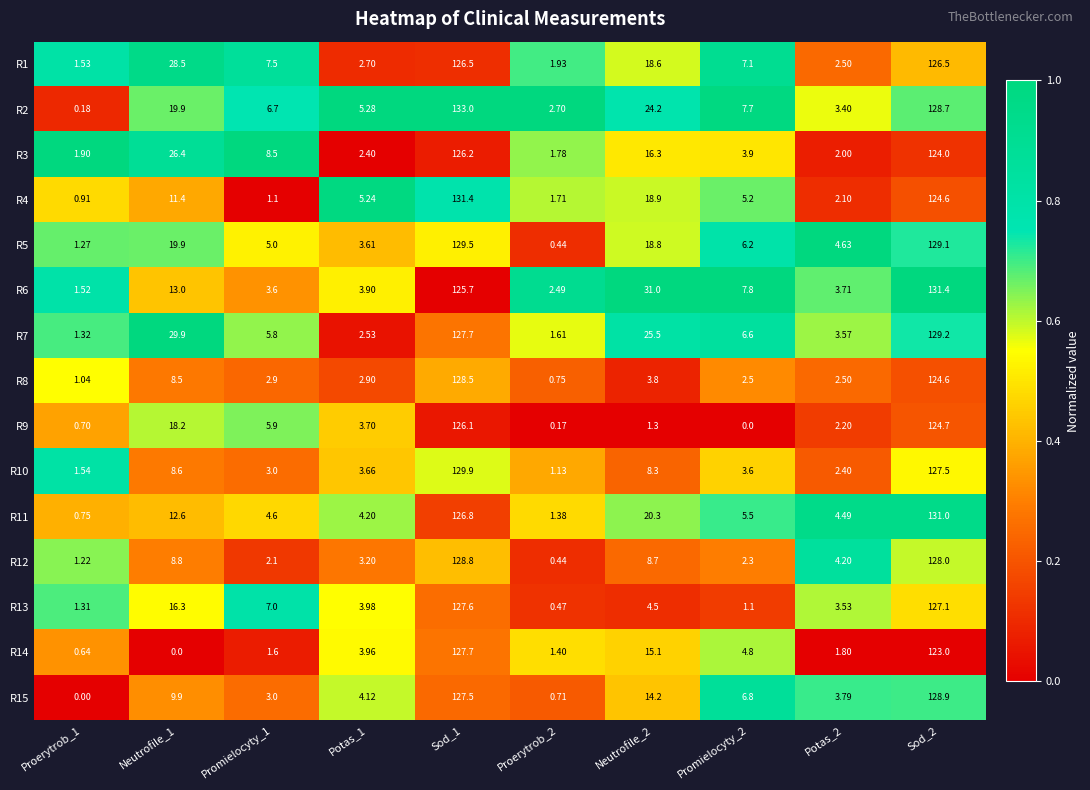

Is the value of R5 at Promielocyty_1 greater than the value of R13 at Neutrofile_1?

No